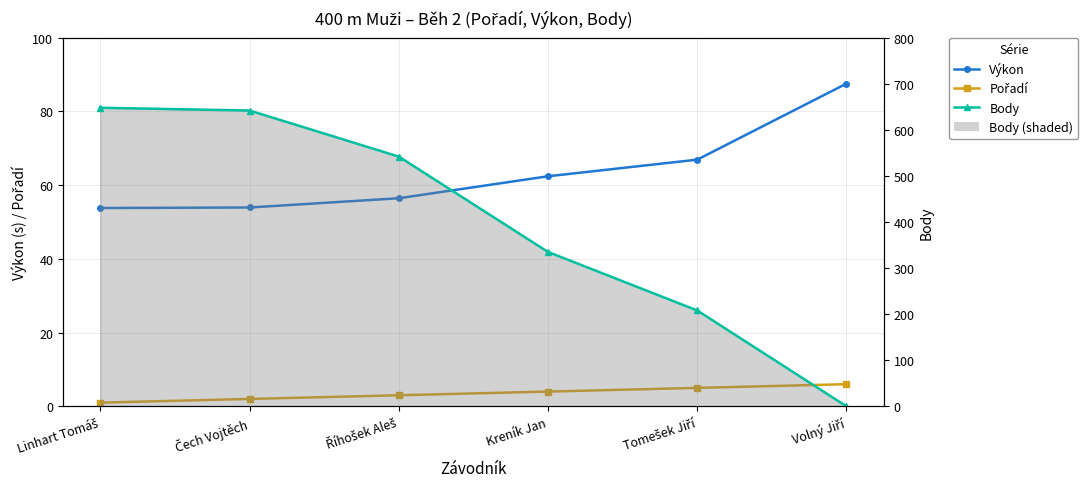

What are all the series names shown in the legend?

Výkon, Pořadí, Body